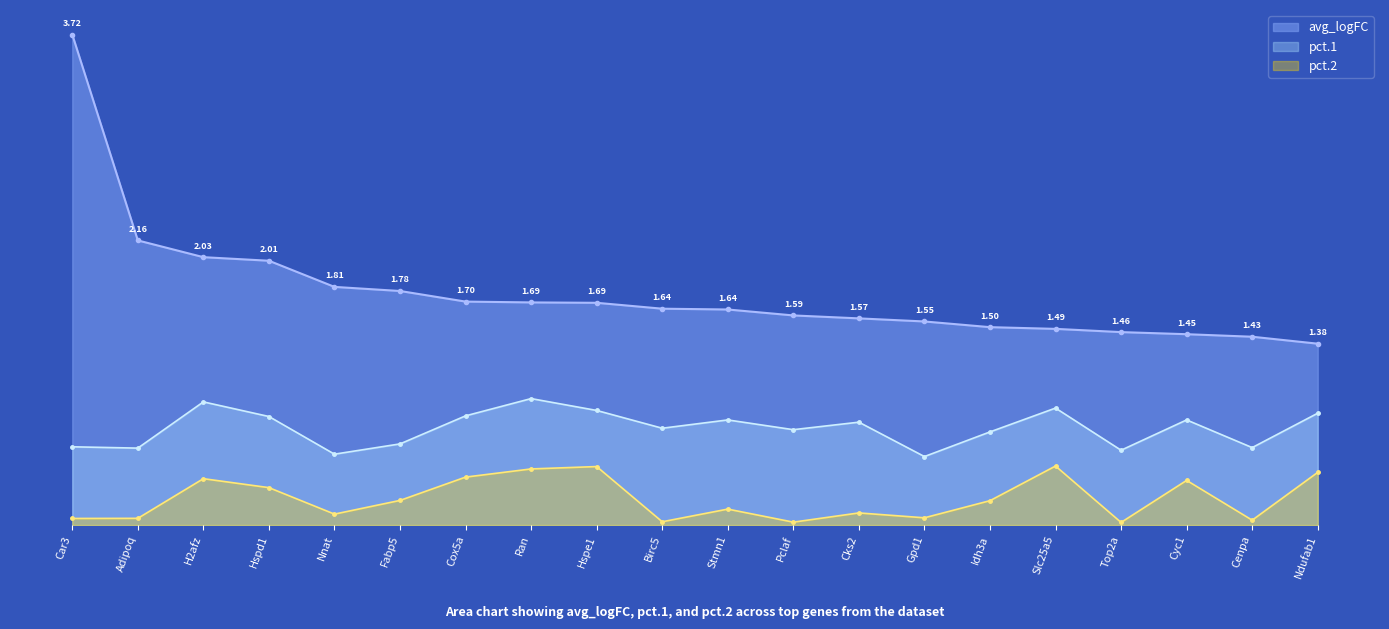

In pct.2, how many points are higher than both neighbors (excluding endpoints)?

6